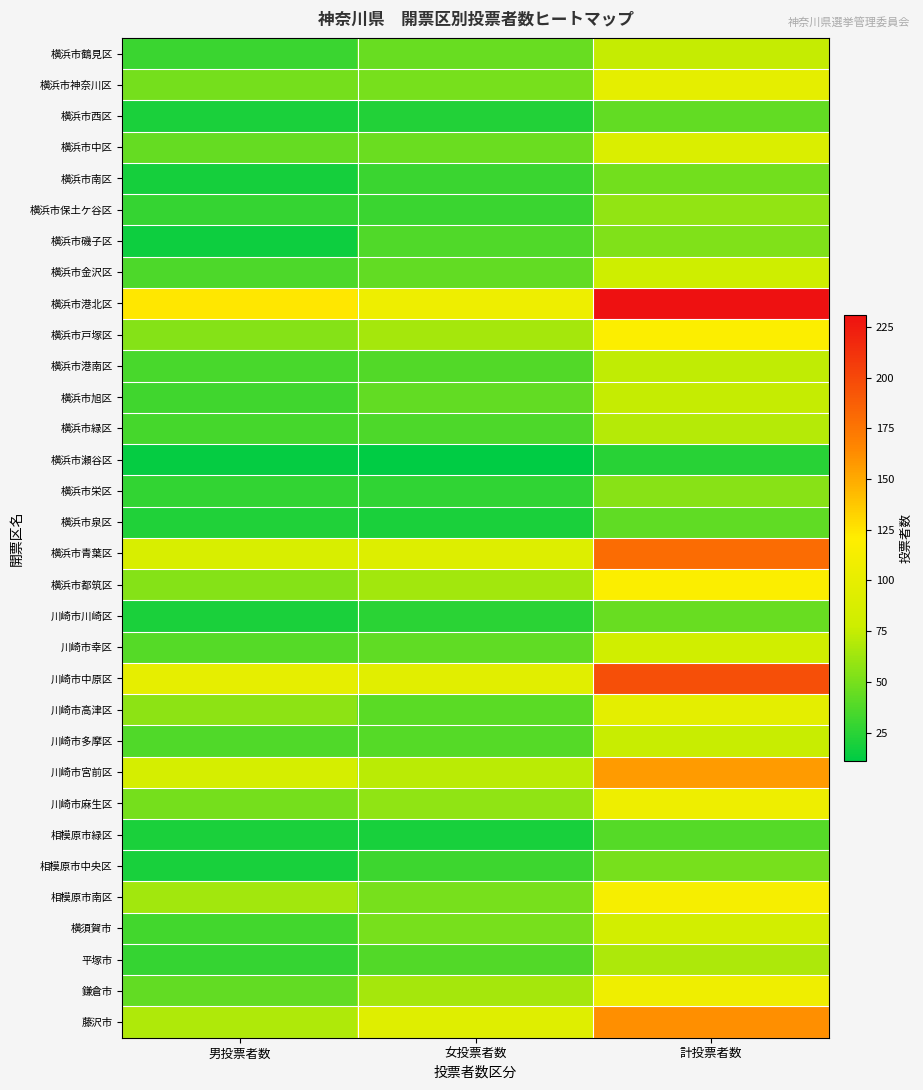

Reading left to right, list all the values displayed in this chart.

横浜市鶴見区: 男投票者数=30	女投票者数=45	計投票者数=75
横浜市神奈川区: 男投票者数=49	女投票者数=50	計投票者数=99
横浜市西区: 男投票者数=20	女投票者数=23	計投票者数=43
横浜市中区: 男投票者数=44	女投票者数=46	計投票者数=90
横浜市南区: 男投票者数=18	女投票者数=30	計投票者数=48
横浜市保土ケ谷区: 男投票者数=29	女投票者数=30	計投票者数=59
横浜市磯子区: 男投票者数=16	女投票者数=37	計投票者数=53
横浜市金沢区: 男投票者数=36	女投票者数=43	計投票者数=79
横浜市港北区: 男投票者数=124	女投票者数=107	計投票者数=231
横浜市戸塚区: 男投票者数=54	女投票者数=65	計投票者数=119
横浜市港南区: 男投票者数=35	女投票者数=38	計投票者数=73
横浜市旭区: 男投票者数=32	女投票者数=43	計投票者数=75
横浜市緑区: 男投票者数=34	女投票者数=36	計投票者数=70
横浜市瀬谷区: 男投票者数=13	女投票者数=11	計投票者数=24
横浜市栄区: 男投票者数=28	女投票者数=27	計投票者数=55
横浜市泉区: 男投票者数=22	女投票者数=20	計投票者数=42
横浜市青葉区: 男投票者数=88	女投票者数=92	計投票者数=180
横浜市都筑区: 男投票者数=54	女投票者数=64	計投票者数=118
川崎市川崎区: 男投票者数=20	女投票者数=25	計投票者数=45
川崎市幸区: 男投票者数=39	女投票者数=42	計投票者数=81
川崎市中原区: 男投票者数=100	女投票者数=96	計投票者数=196
川崎市高津区: 男投票者数=57	女投票者数=41	計投票者数=98
川崎市多摩区: 男投票者数=37	女投票者数=39	計投票者数=76
川崎市宮前区: 男投票者数=85	女投票者数=72	計投票者数=157
川崎市麻生区: 男投票者数=49	女投票者数=58	計投票者数=107
相模原市緑区: 男投票者数=20	女投票者数=19	計投票者数=39
相模原市中央区: 男投票者数=19	女投票者数=31	計投票者数=50
相模原市南区: 男投票者数=64	女投票者数=50	計投票者数=114
横須賀市: 男投票者数=33	女投票者数=50	計投票者数=83
平塚市: 男投票者数=29	女投票者数=38	計投票者数=67
鎌倉市: 男投票者数=43	女投票者数=65	計投票者数=108
藤沢市: 男投票者数=68	女投票者数=94	計投票者数=162